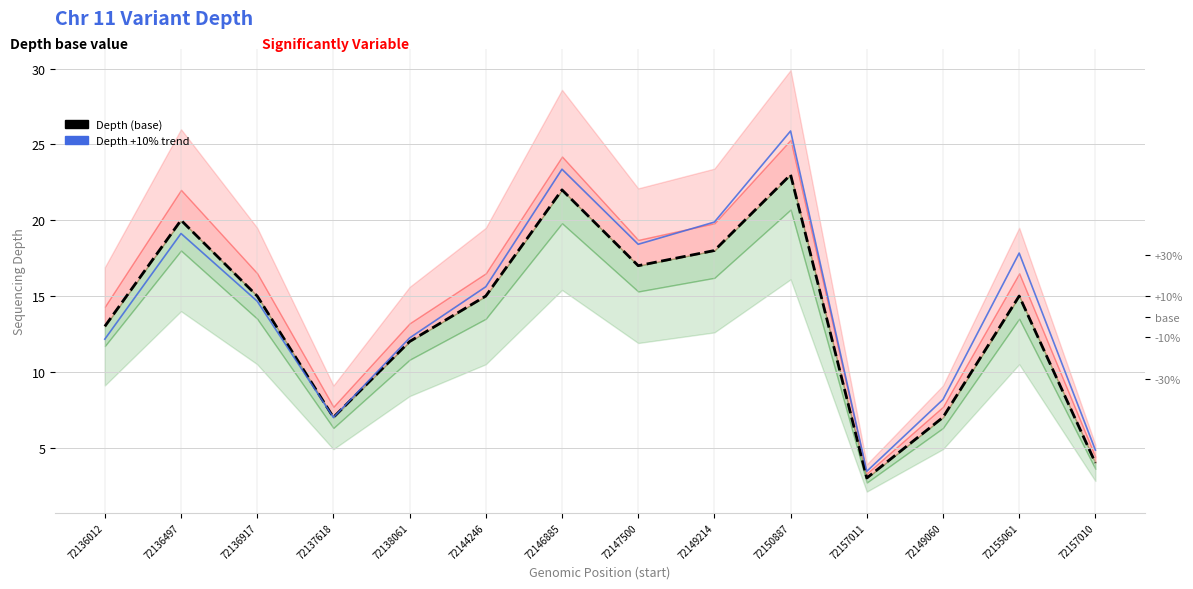

In Depth (base), how many points are higher than both neighbors (excluding endpoints)?

4